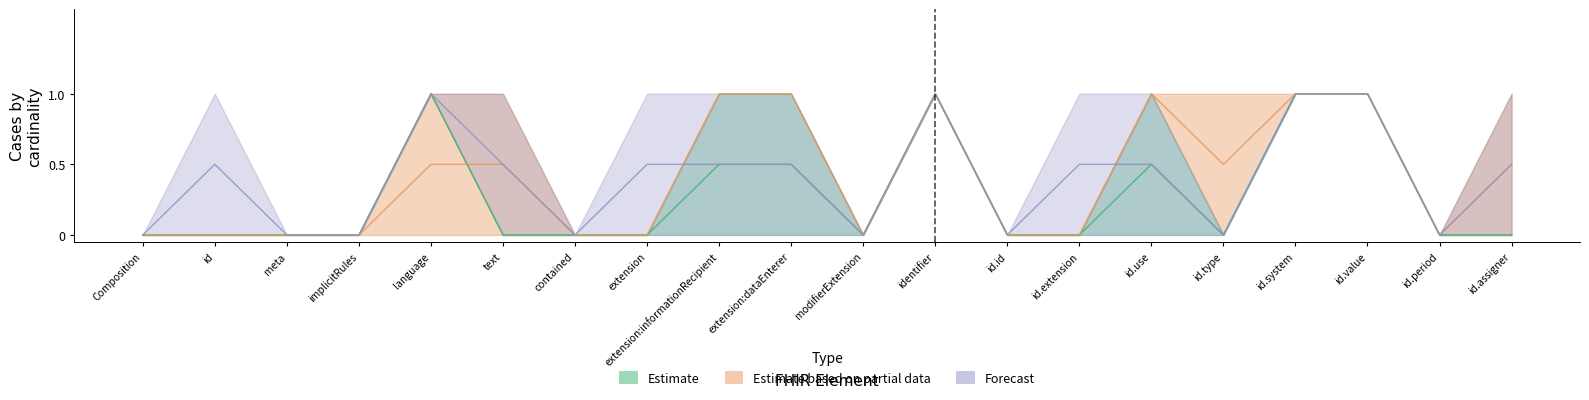

Which category has the lowest value in the Base Min series?

Composition